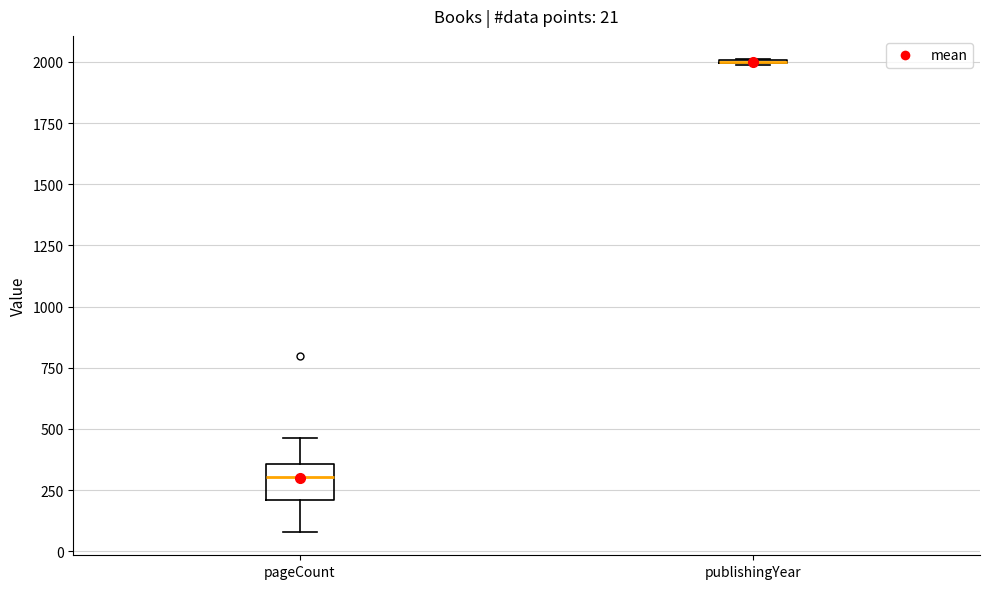

Which box is the tallest, from its lower edge to its upper edge?

pageCount